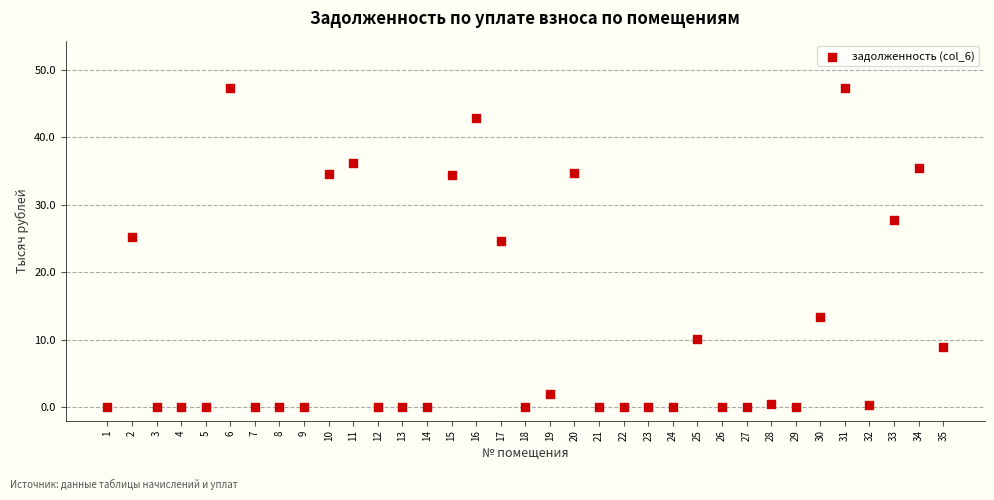

What is the range of X values (max minus min)?

34.0